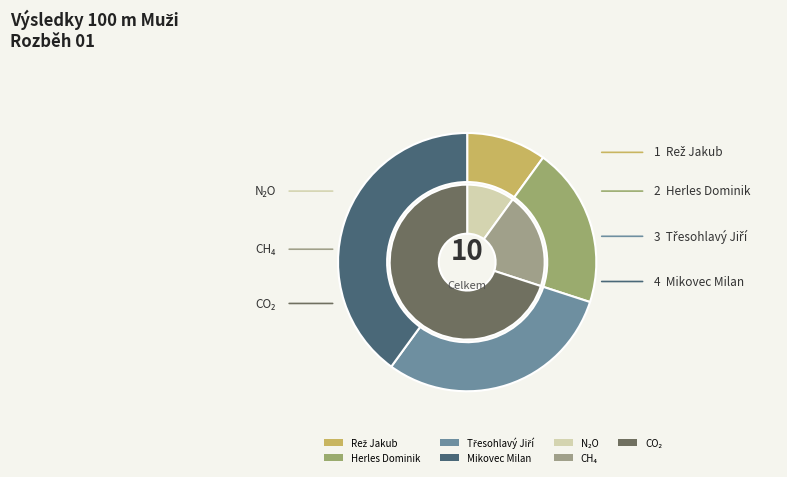

To the nearest percent, what is the difference between the Mikovec Milan and Herles Dominik slice percentages?

20%